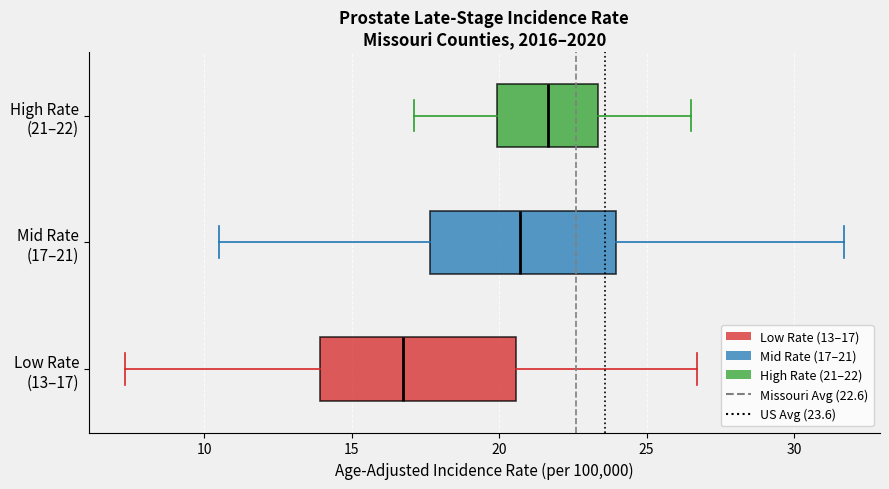

Reading bottom to top, read every box against the x-axis: the position of its median line, the range the box covers, and the ends of its whiskers. The values are not printed on the chart, so give them approximately, as read against the axis.

Low Rate (13–17): median 17.0, box 14.0 to 20.5, whiskers 7.5 to 26.5
Mid Rate (17–21): median 20.5, box 17.5 to 24.0, whiskers 10.5 to 31.5
High Rate (21–22): median 21.5, box 20.0 to 23.5, whiskers 17.0 to 26.5